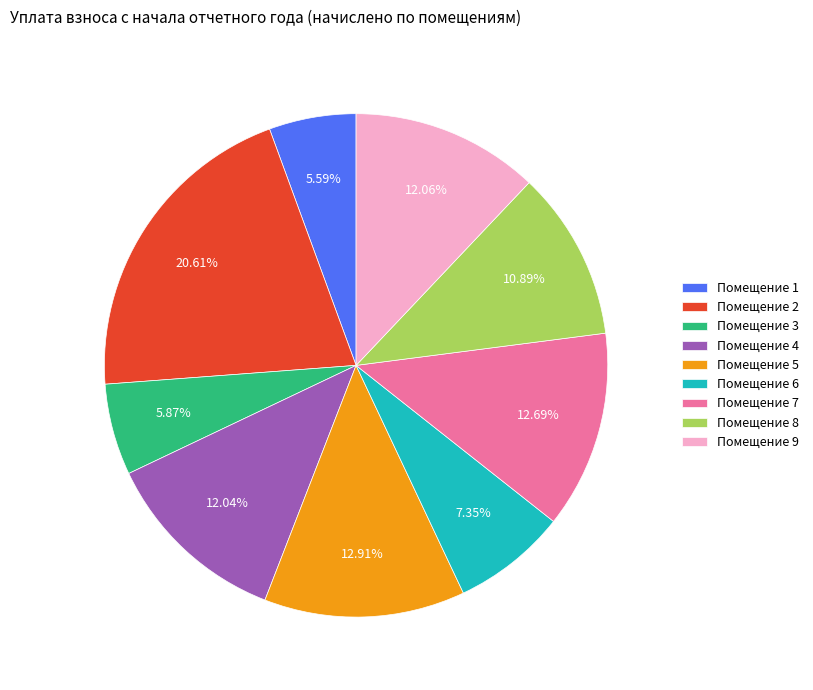

Does Помещение 2 account for over 50% of the chart?

No